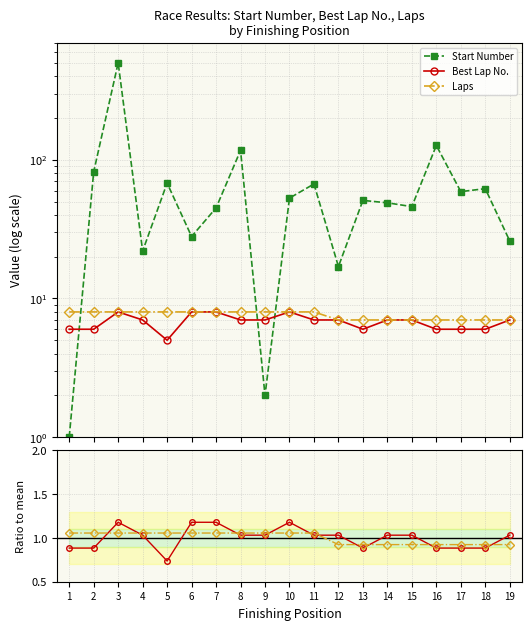

Between 5 and 13, which series saw the biggest shift?

Start Number